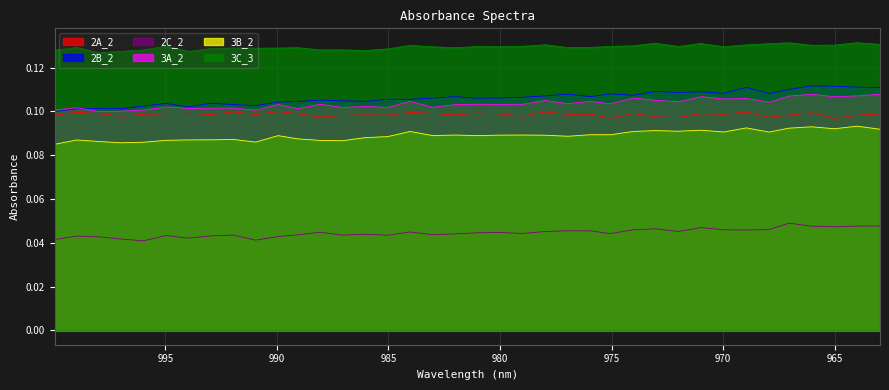

What is the label of the 17th point from the left?

984.0275879